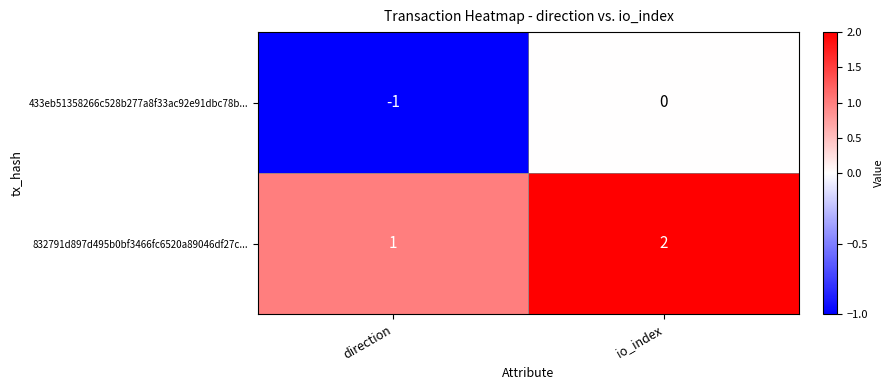

How many data points does each series have?

2